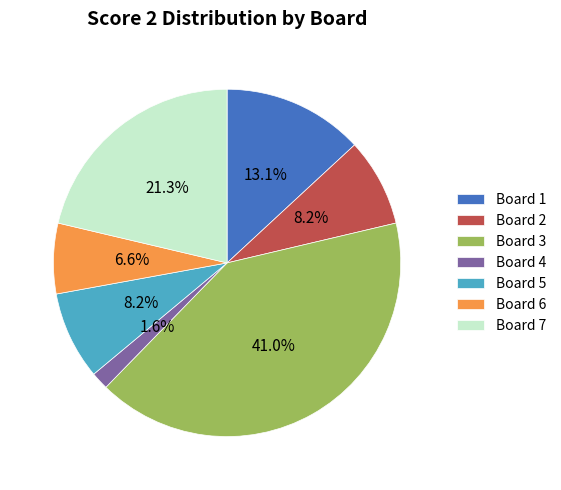

Which slice is the largest?

Board 3